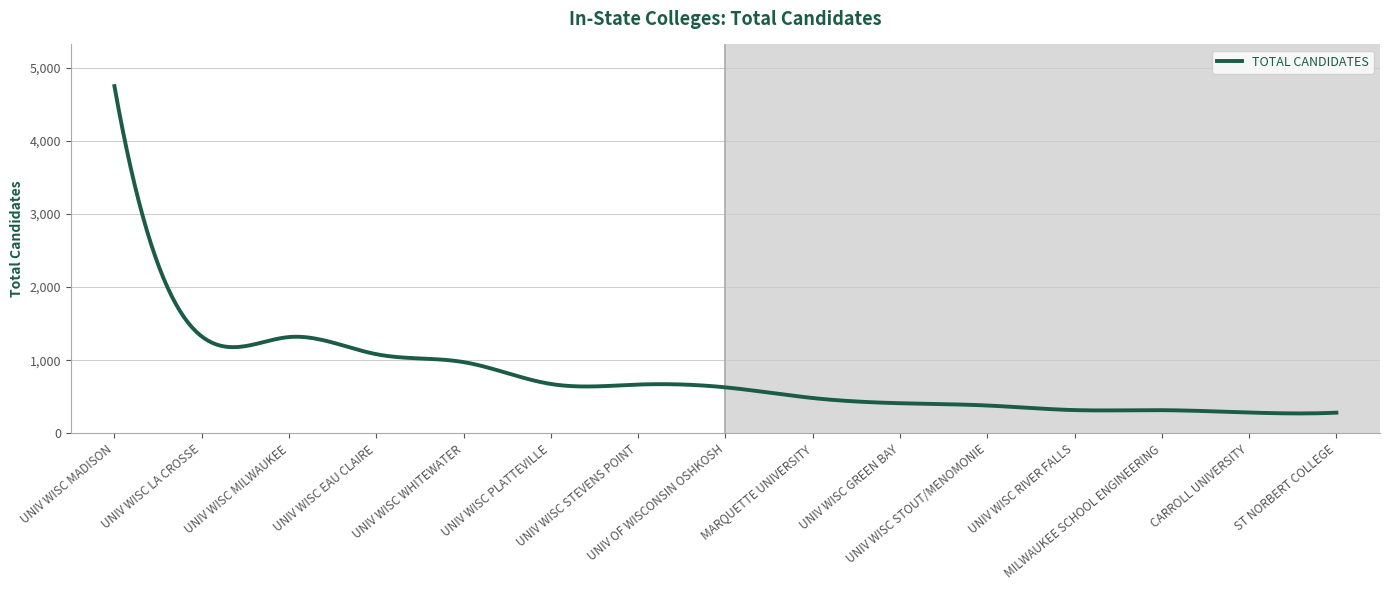

What is the maximum value shown in the chart?

4746.0